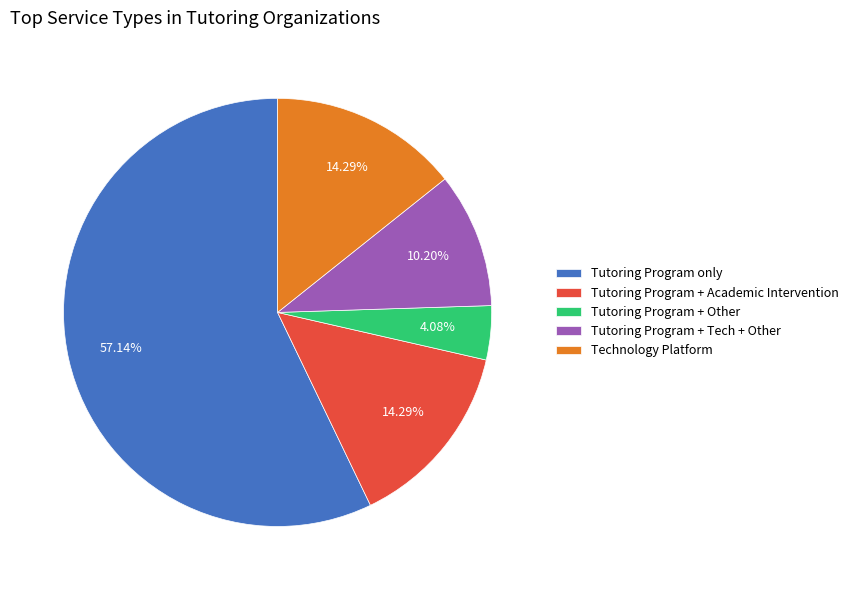

Which slice is the largest?

Tutoring Program only